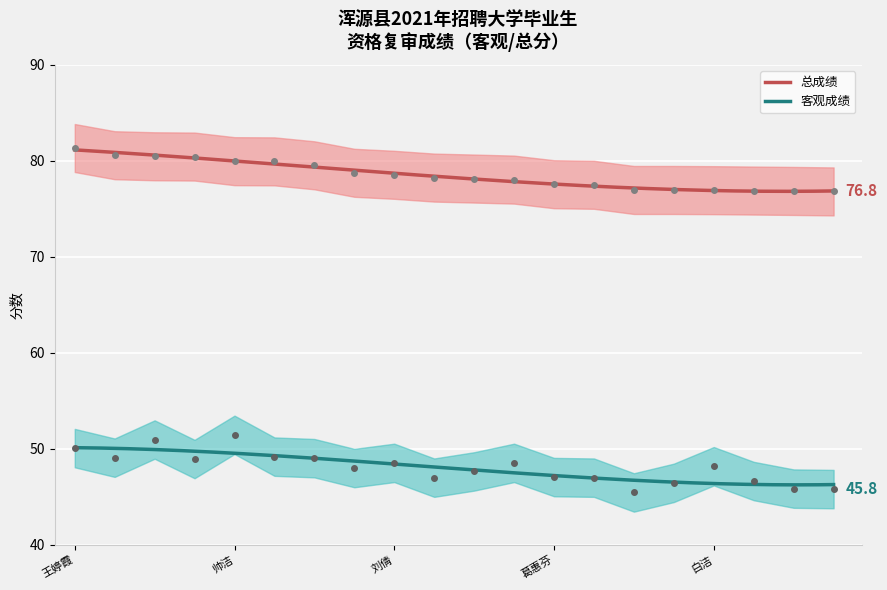

Between 刘菲 and 张思宇, which series saw the biggest shift?

总成绩